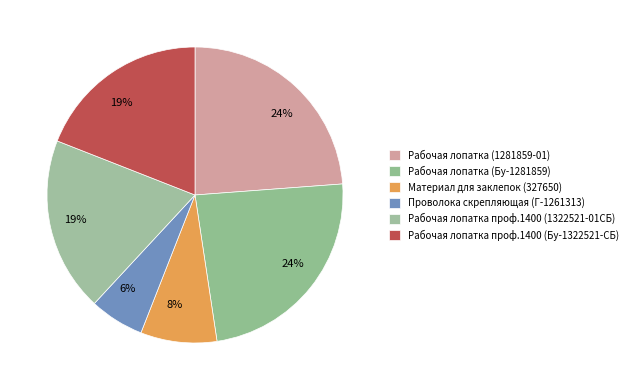

Rank the categories by value from lowest to highest.

Проволока скрепляющая (Г-1261313), Материал для заклепок (327650), Рабочая лопатка проф.1400 (1322521-01СБ), Рабочая лопатка проф.1400 (Бу-1322521-СБ), Рабочая лопатка (1281859-01), Рабочая лопатка (Бу-1281859)